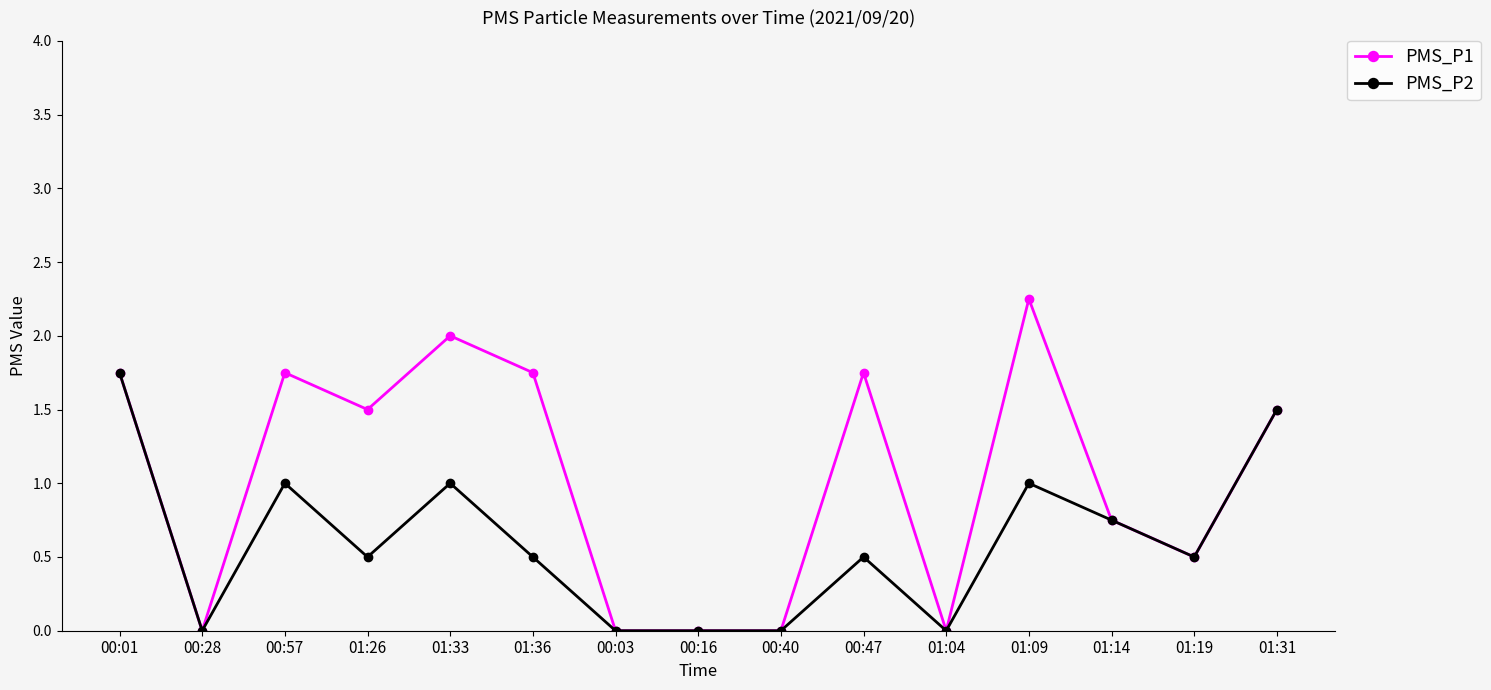

Is the value of PMS_P1 at 01:14 greater than the value of PMS_P2 at 00:01?

No